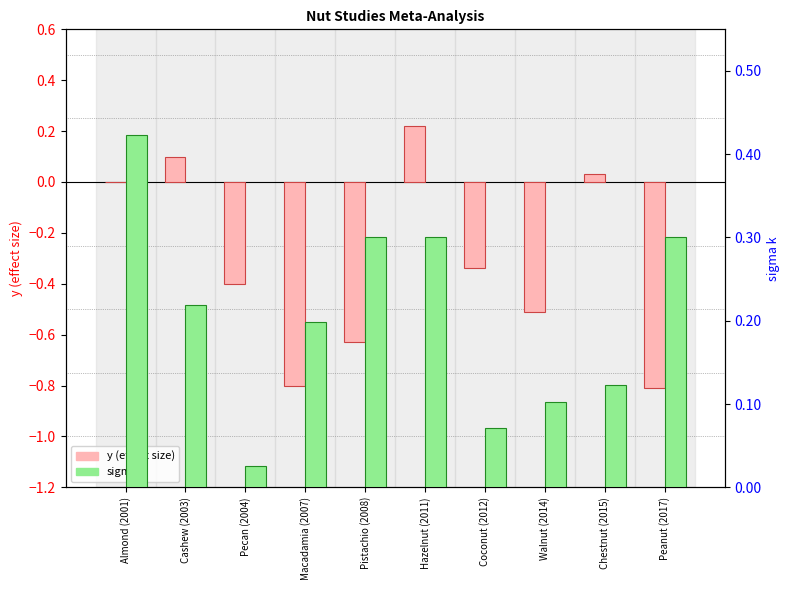

At which category is the sum across all series the highest?

Hazelnut (2011)